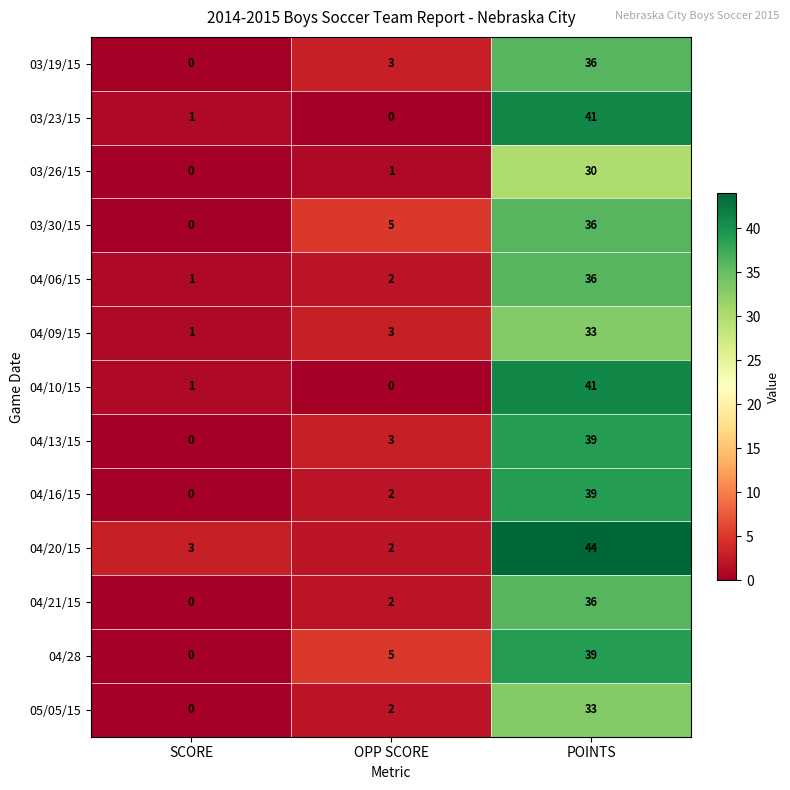

The 04/16/15 series shows 2 at OPP SCORE. True or false?

True